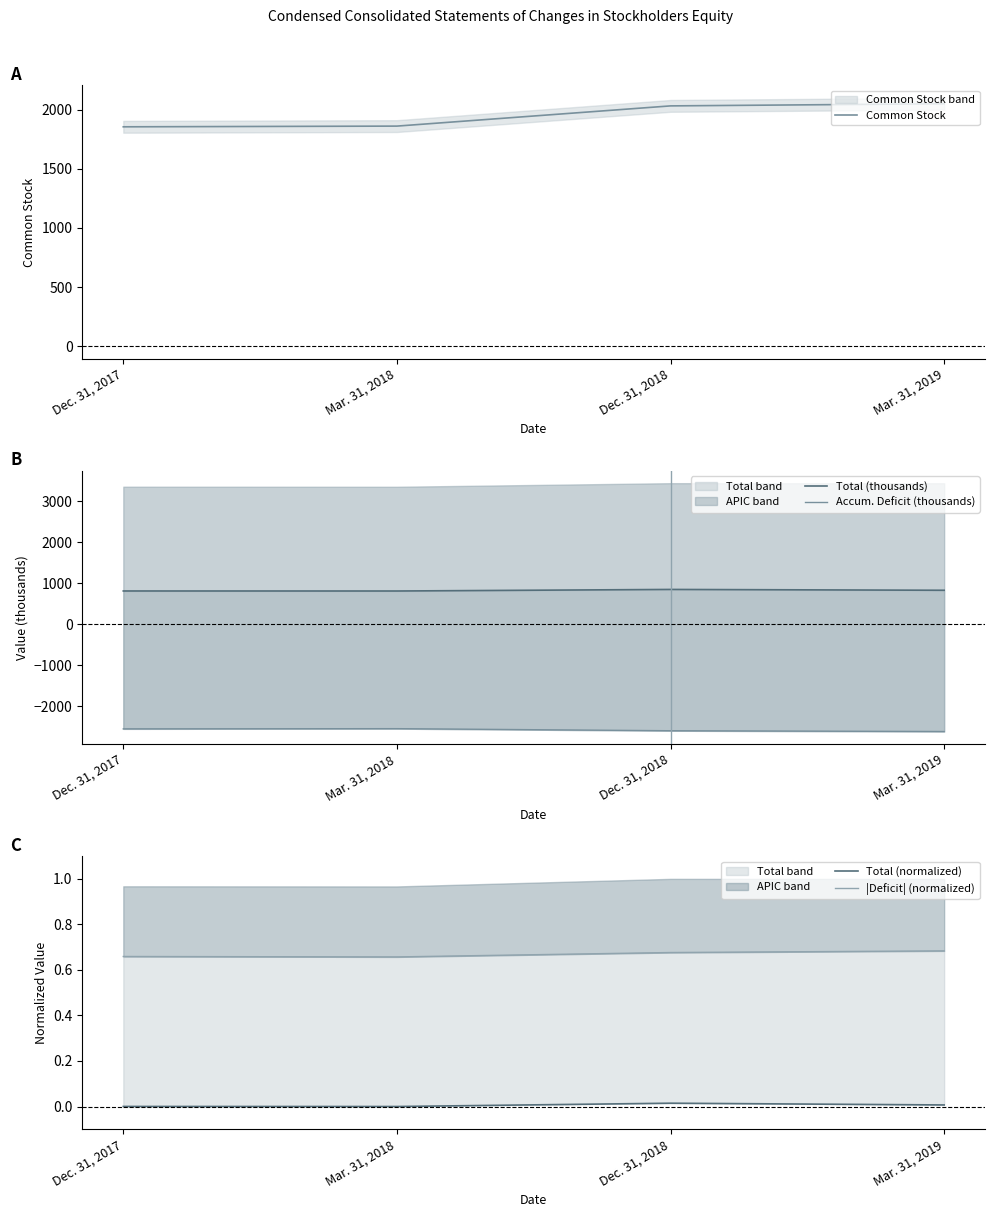

Is this an area chart (filled region under the line)?

No